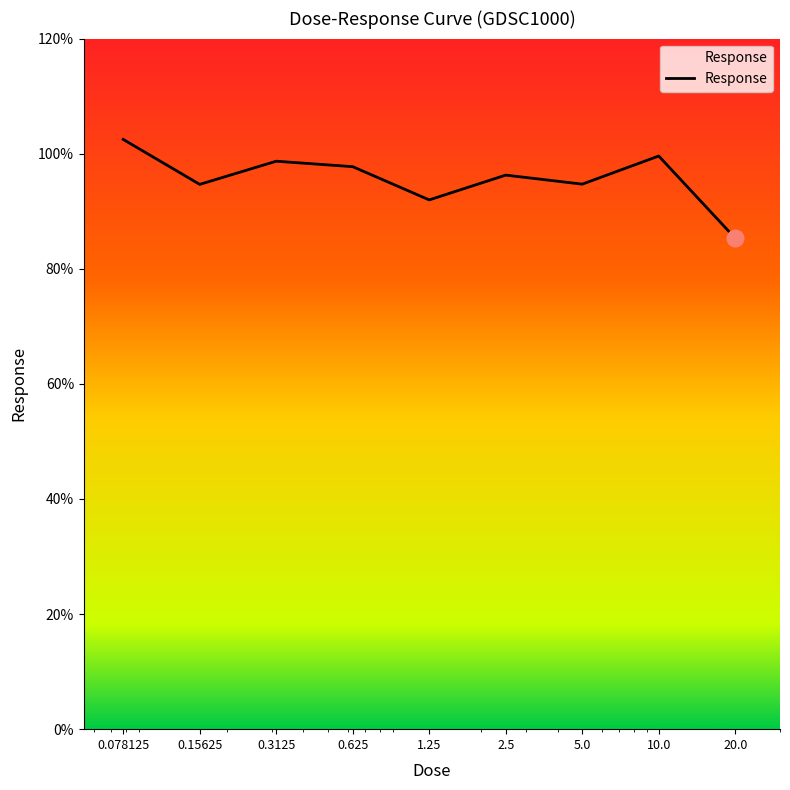

What is the greatest value displayed?

102.5